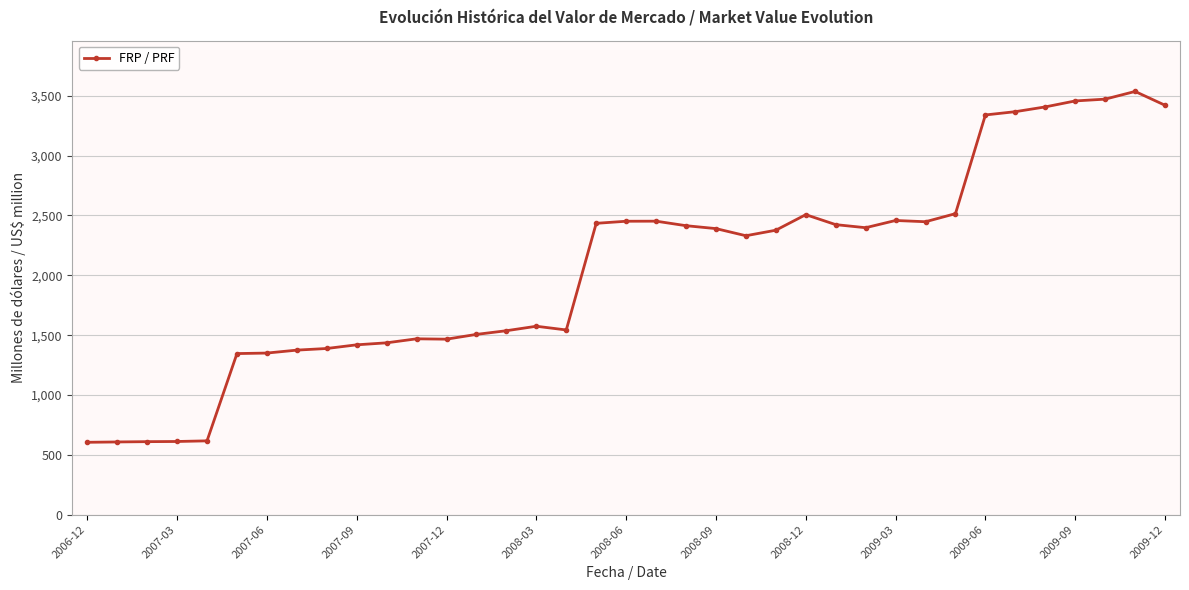

What is the smallest value displayed?

604.6